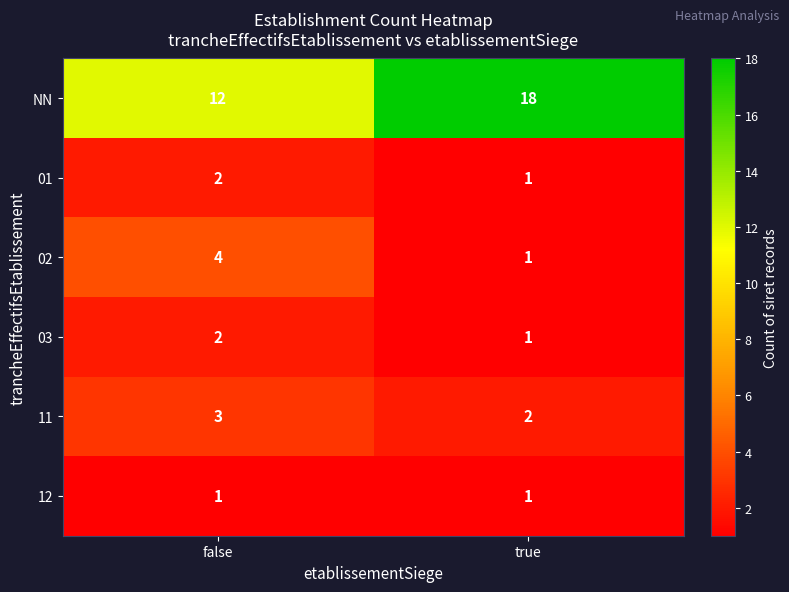

Is it true that 01 equals 2 at false?

True